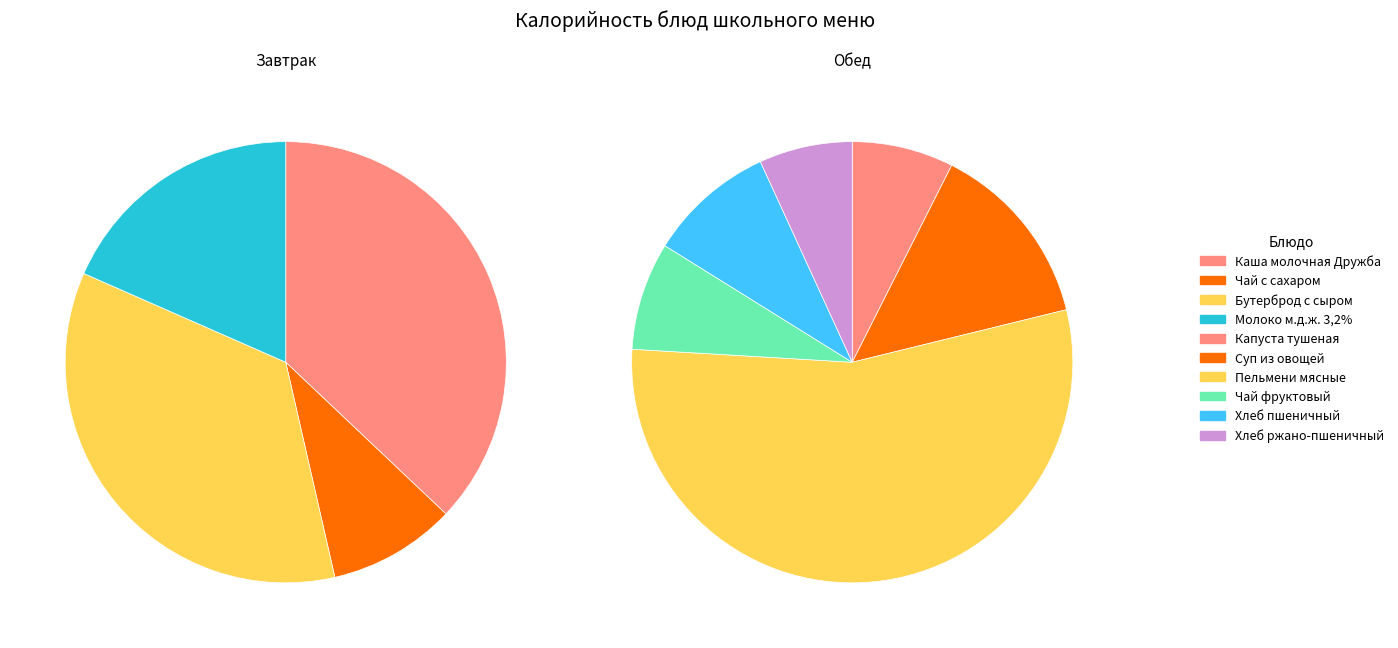

Count the number of slices in the pie.

10